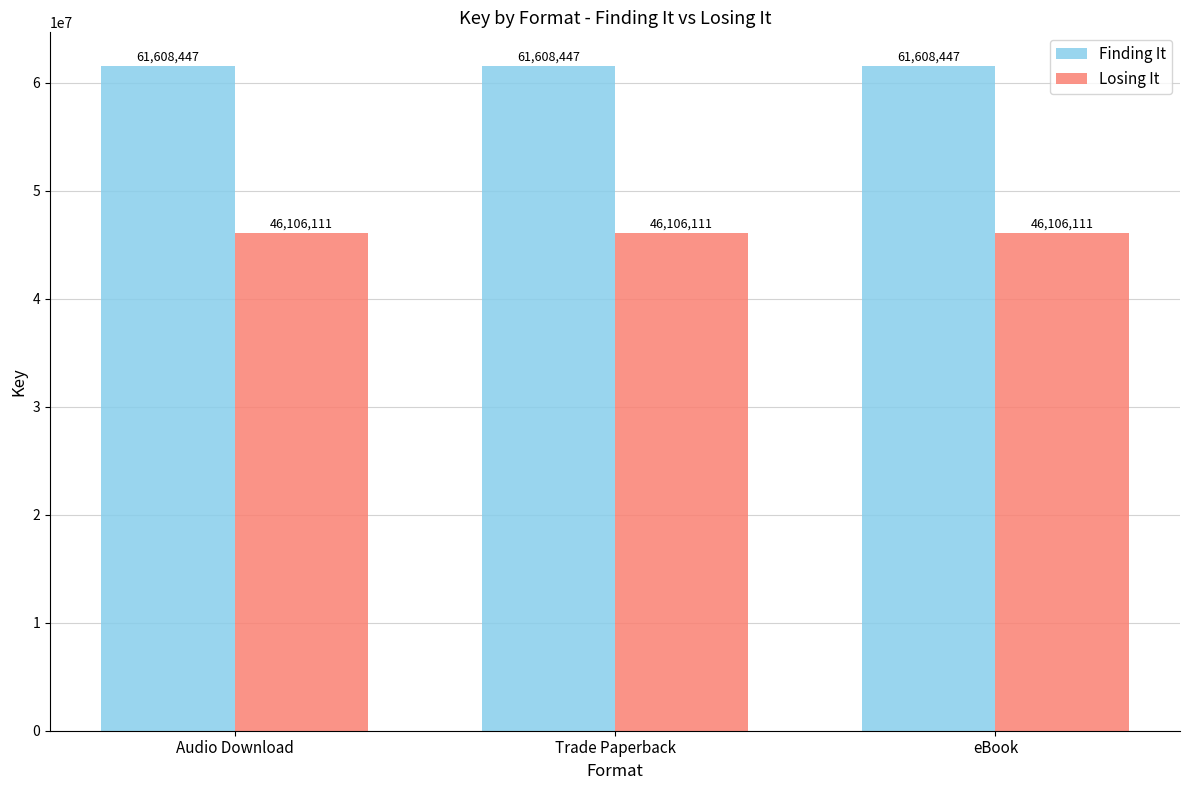

What is the difference between the highest and lowest values at eBook?

15502336